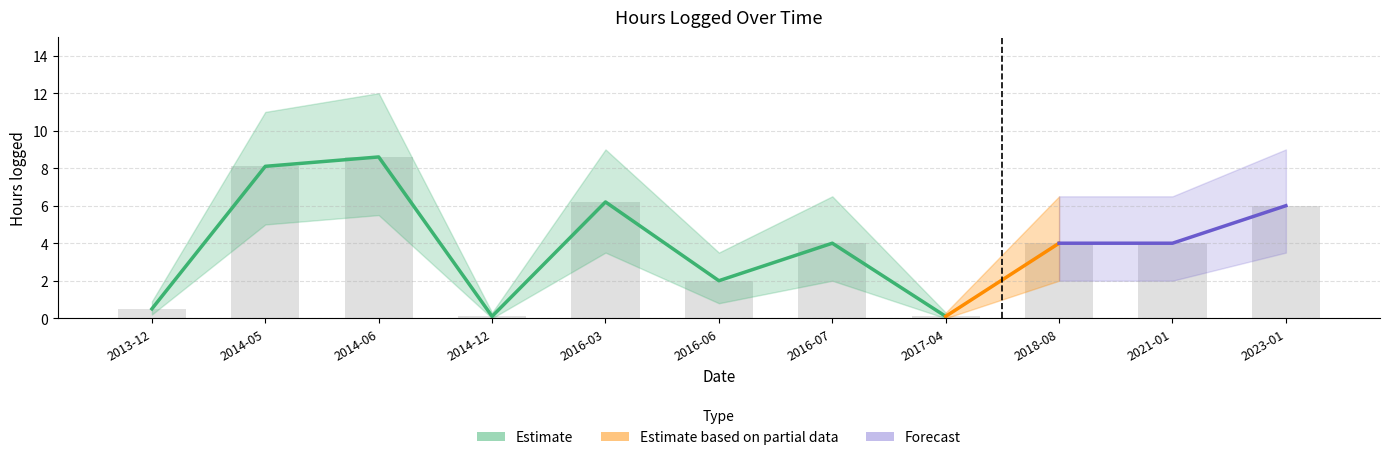

How many series are shown in this chart?

3